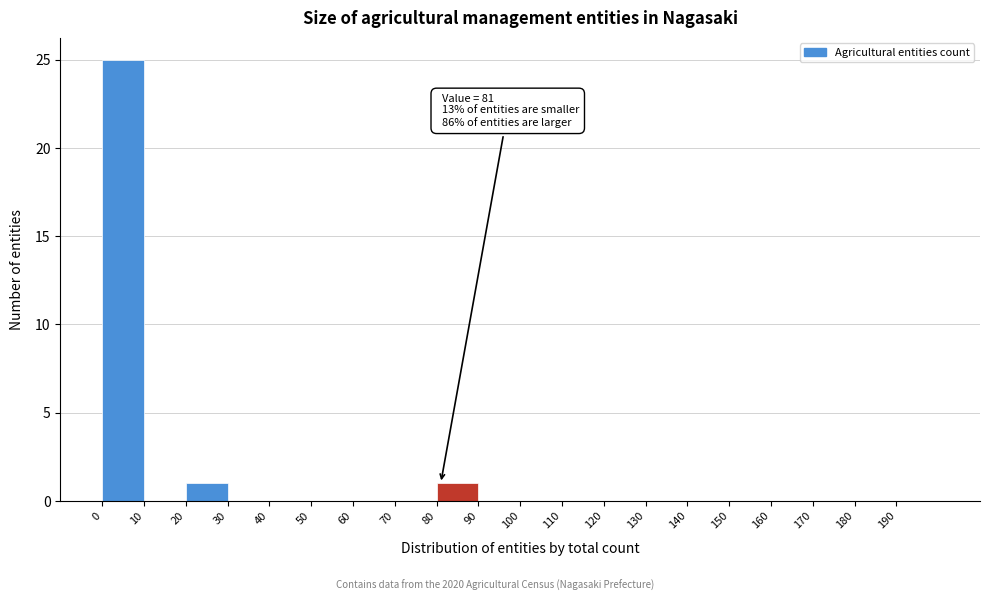

Over which range of the x-axis is the bar tallest?

0 to 10